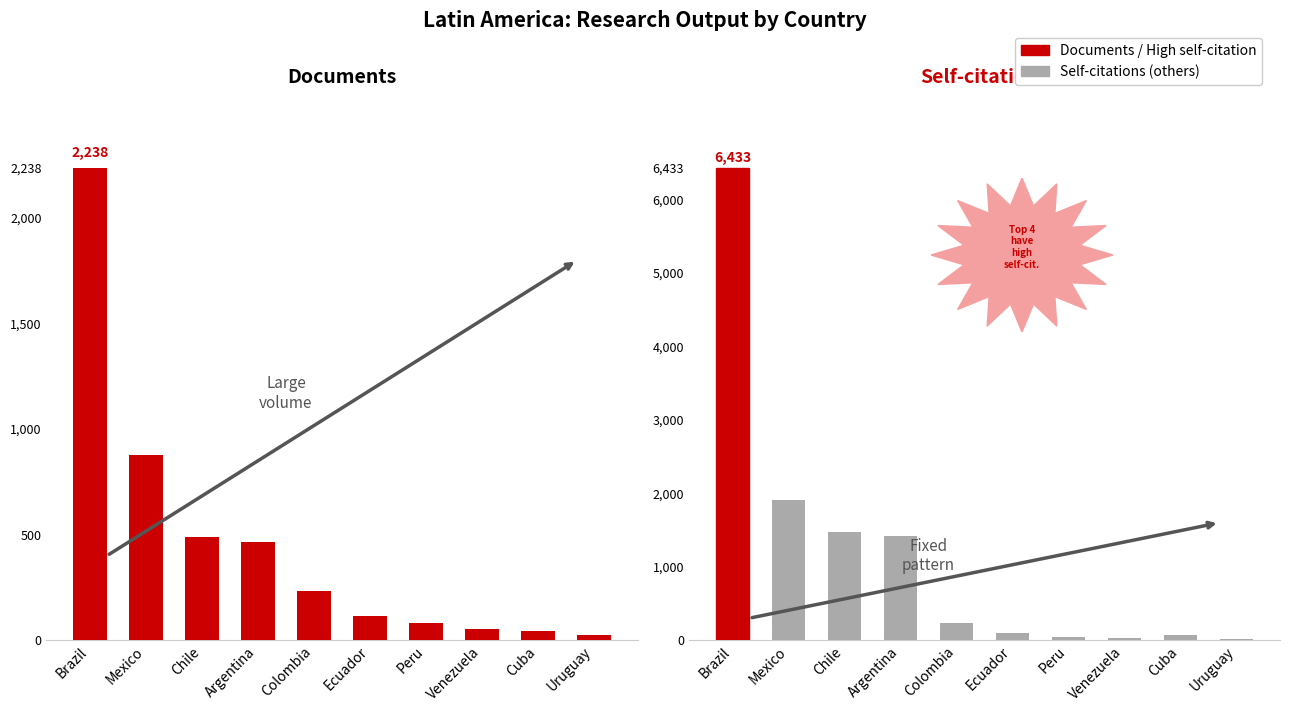

What is the label of the 2nd bar from the right?

Cuba